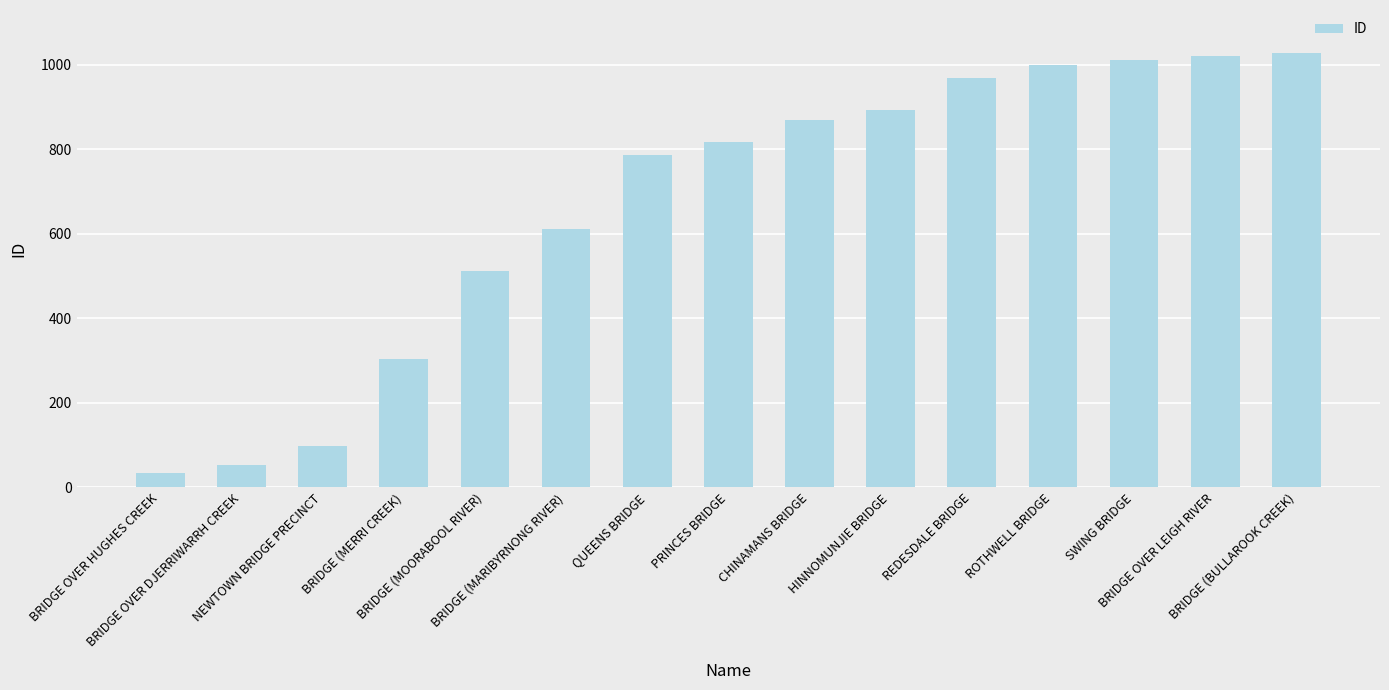

True or false: the data shows 194 at HINNOMUNJIE BRIDGE.

False